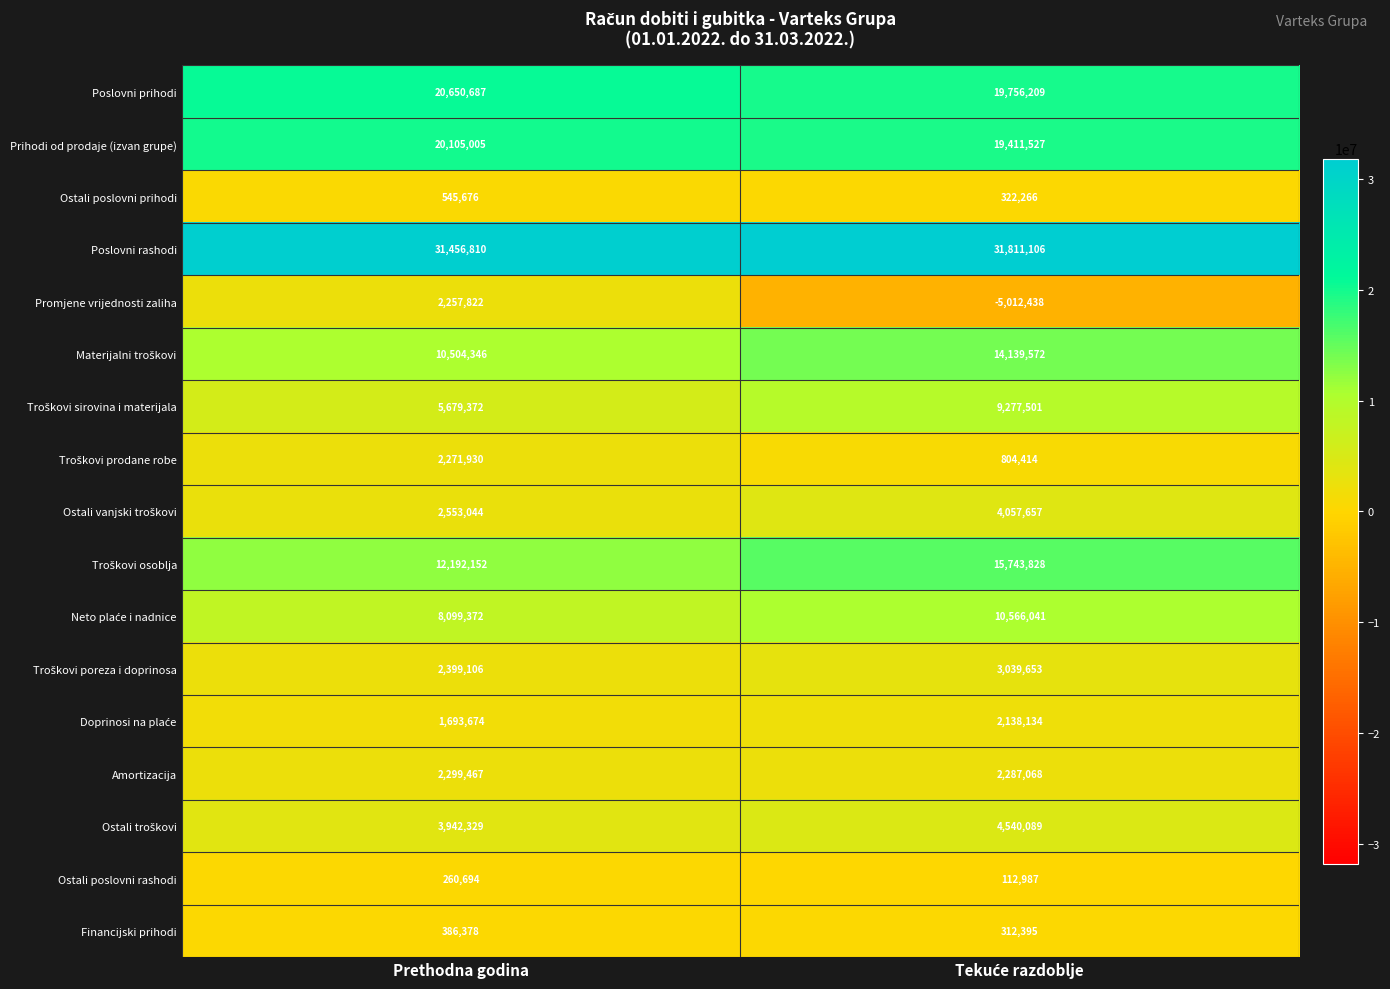

What is the average value of the Prihodi od prodaje (izvan grupe) series?

19758266